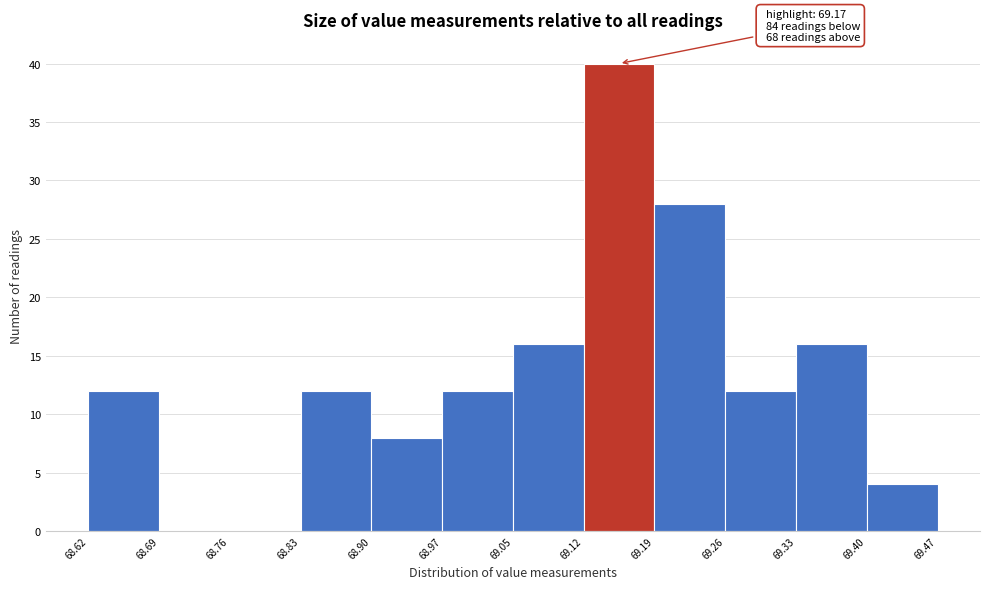

Which range on the x-axis has the tallest bar?

69.12 to 69.19